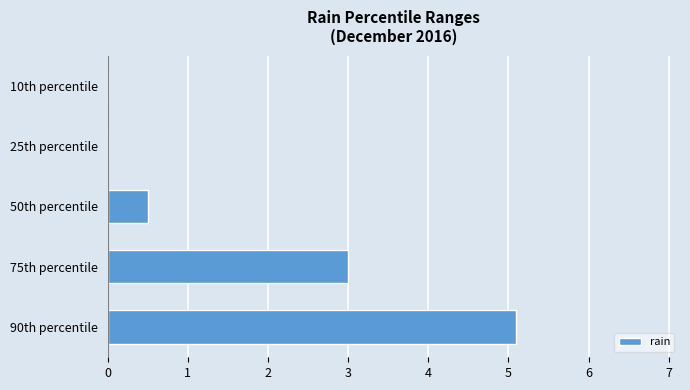

Are the bars horizontal?

Yes